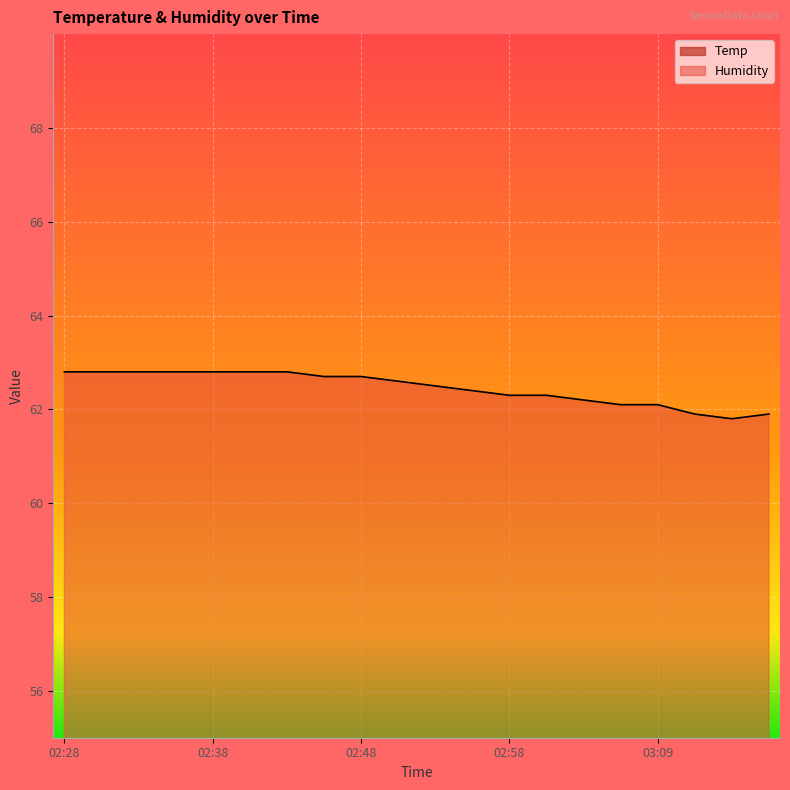

In Humidity, how many points are lower than both neighbors (excluding endpoints)?

1